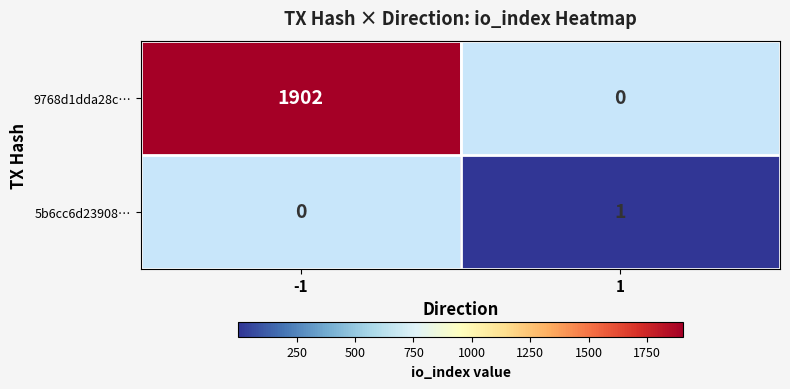

True or false: 5b6cc6d23908… has a value of 1 at 1.

True